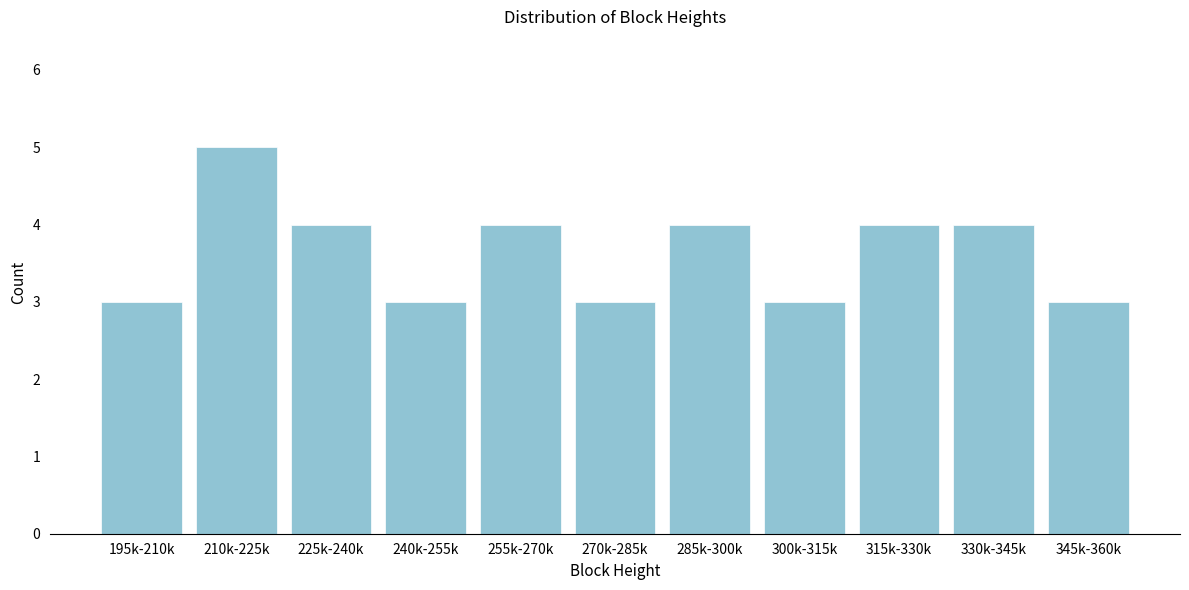

Reading right to left, transcribe all the data shown in this chart.

345k-360k=3	330k-345k=4	315k-330k=4	300k-315k=3	285k-300k=4	270k-285k=3	255k-270k=4	240k-255k=3	225k-240k=4	210k-225k=5	195k-210k=3